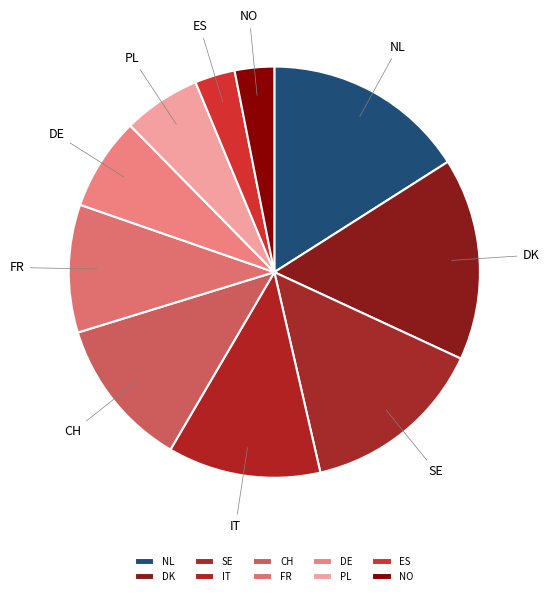

Count the number of slices in the pie.

10